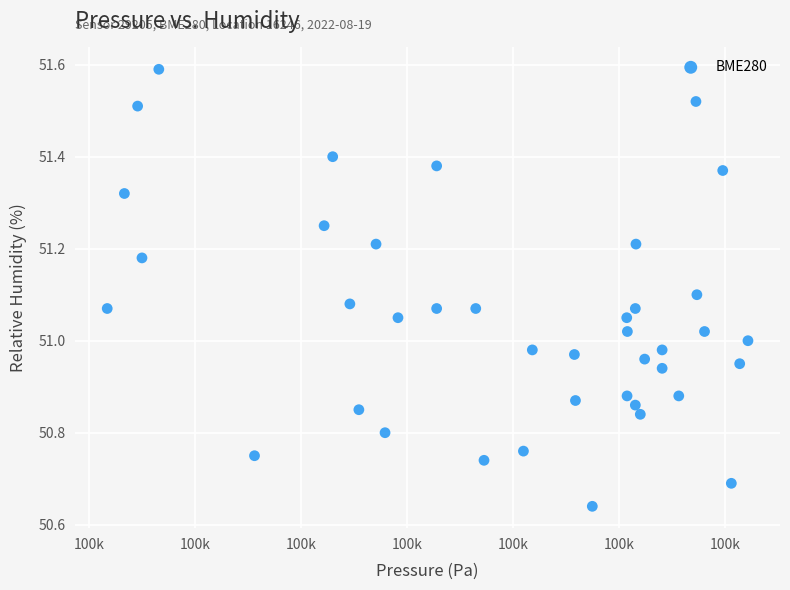

What is the range of X values (max minus min)?

60.5